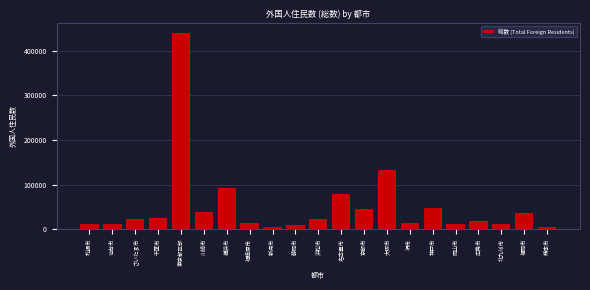

Which has a higher value, 大阪市 or 福岡市?

大阪市